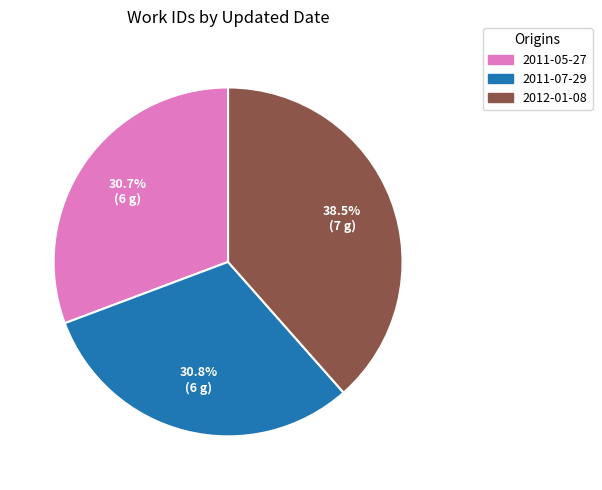

What is the ratio of the value at 2012-01-08 to the value at 2011-05-27?

1.3